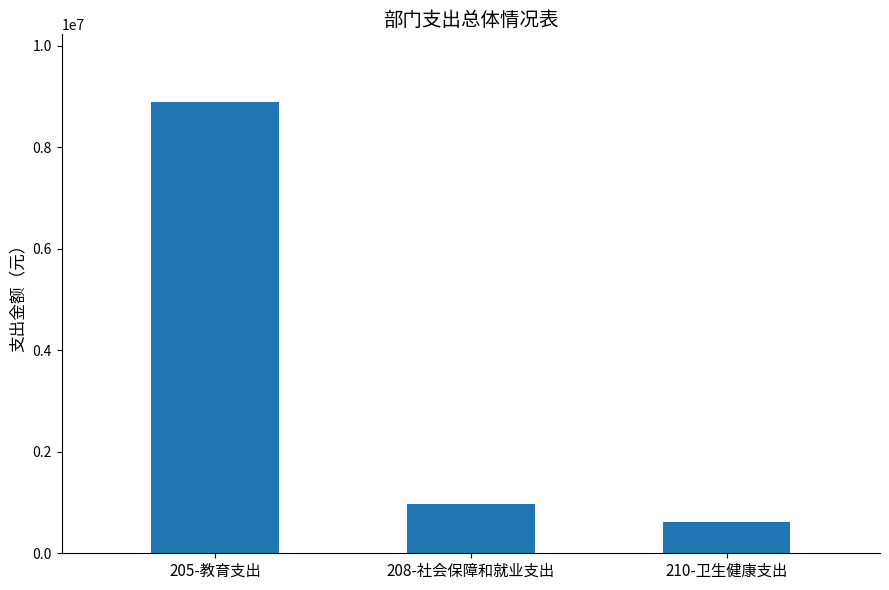

Is it true that the value at 205-教育支出 is 8892309.0?

True